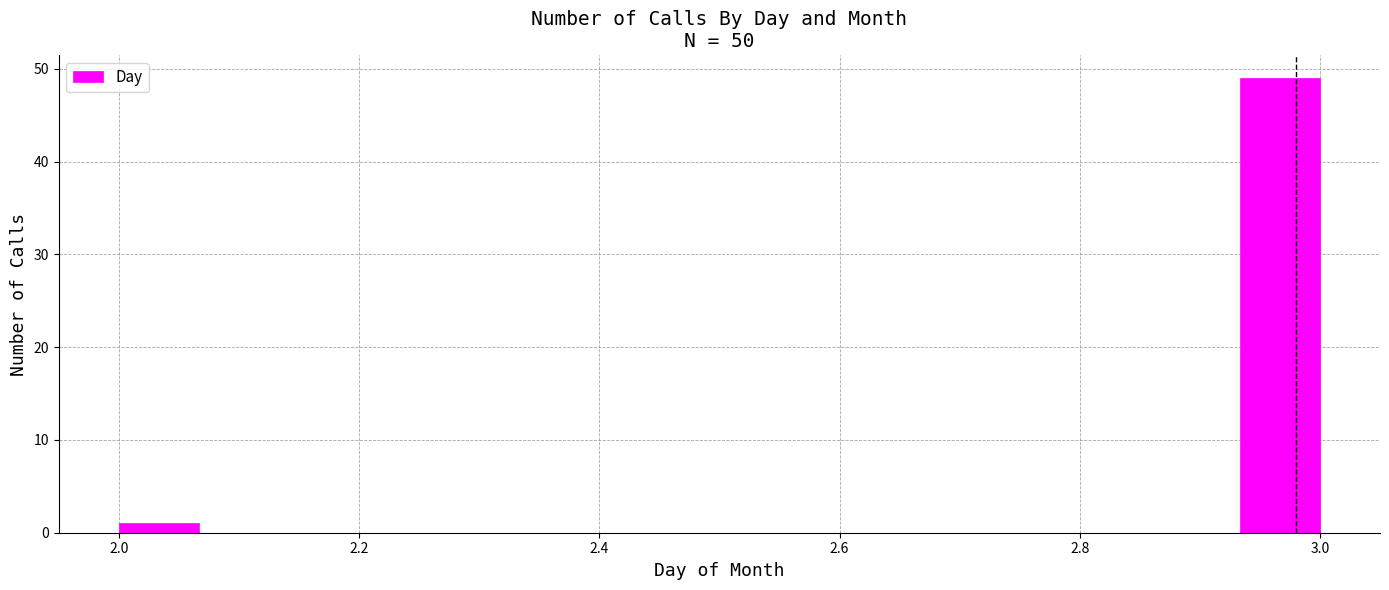

Read against the x-axis, roughly where is the centre of the tallest bar?

2.96